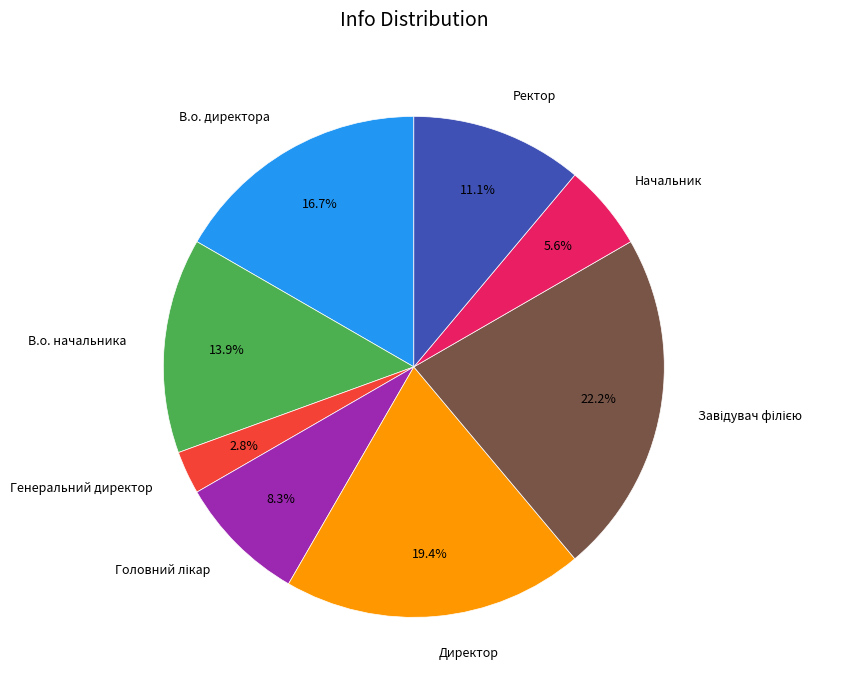

Is there any slice that represents more than half of the pie?

No